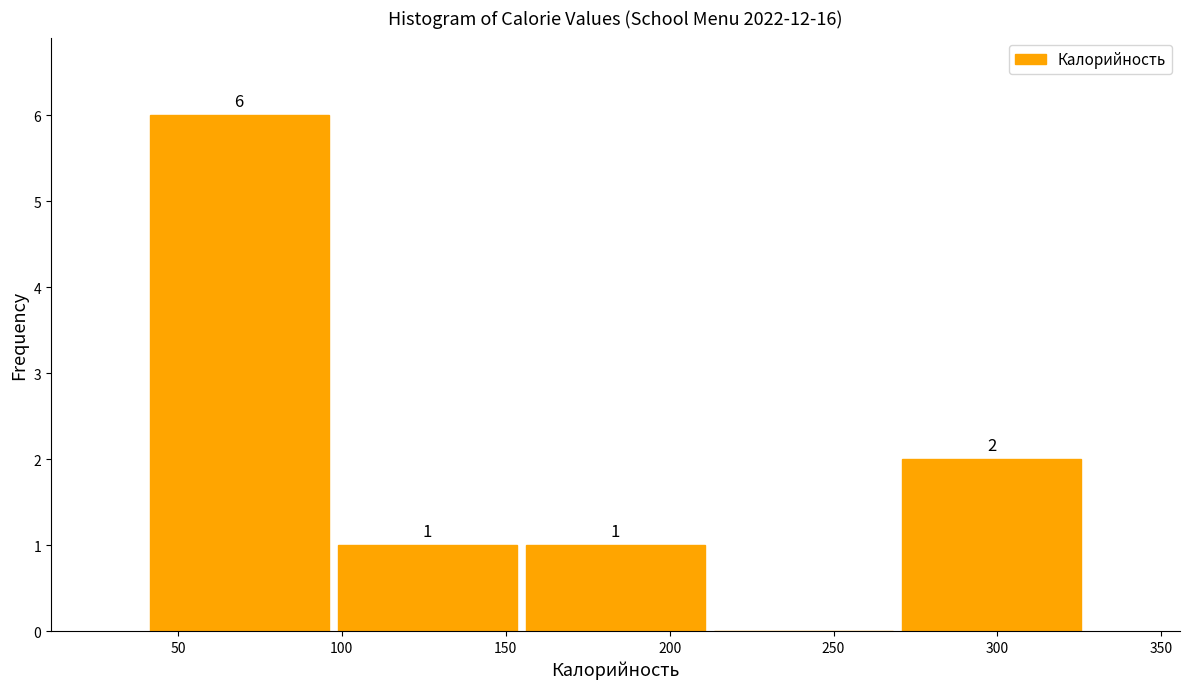

Which range on the x-axis has the tallest bar?

40 to 95